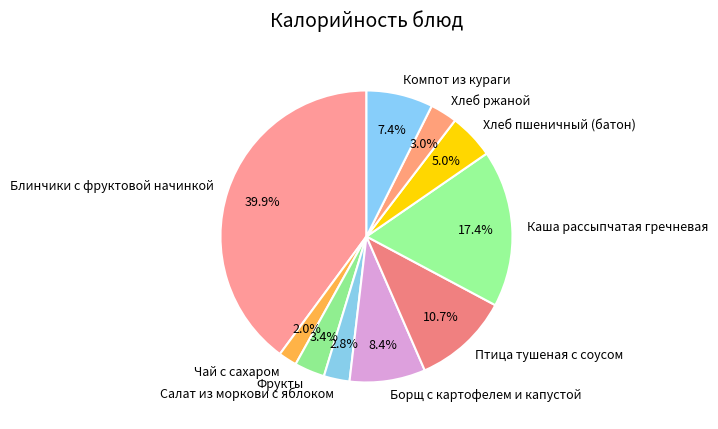

What is the total percentage of Салат из моркови с яблоком and Компот из кураги?

10.2%